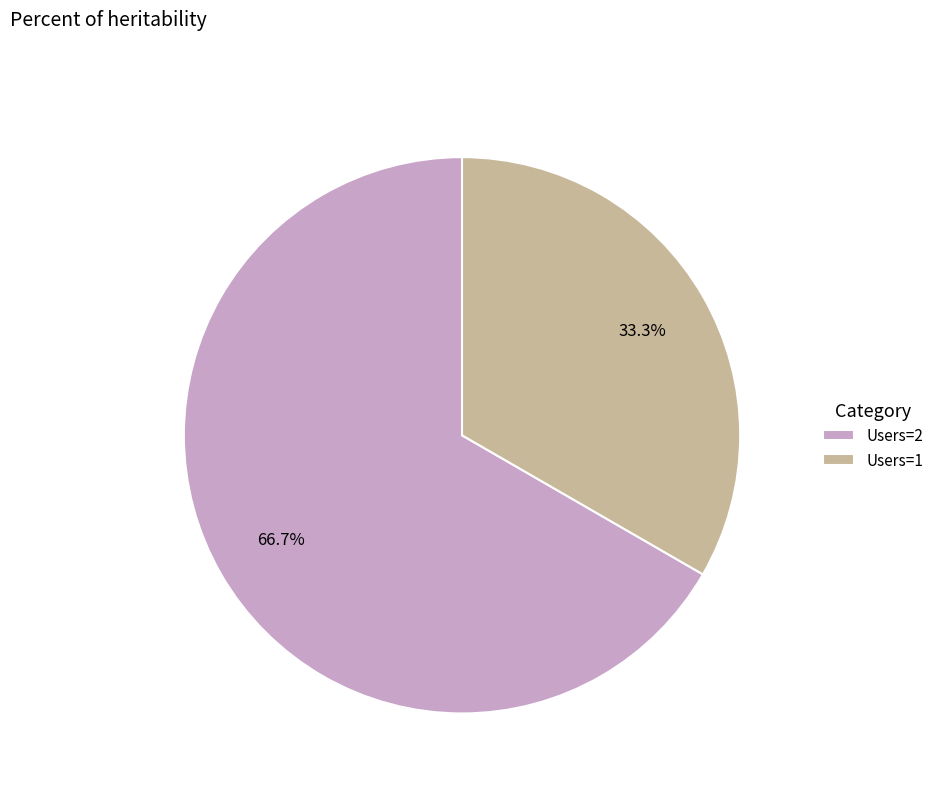

How many segments does this pie chart have?

2